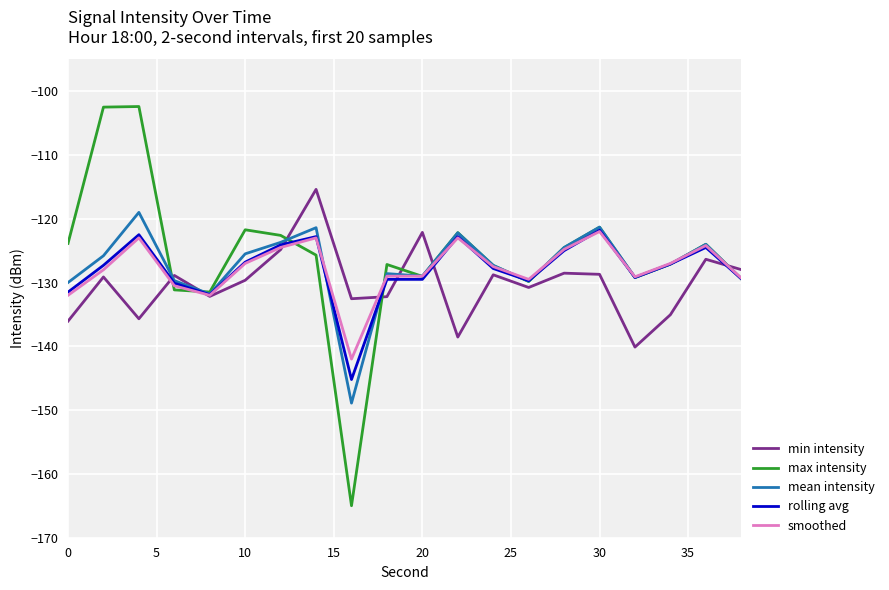

What is the sum of all mean intensity values?

-2548.2